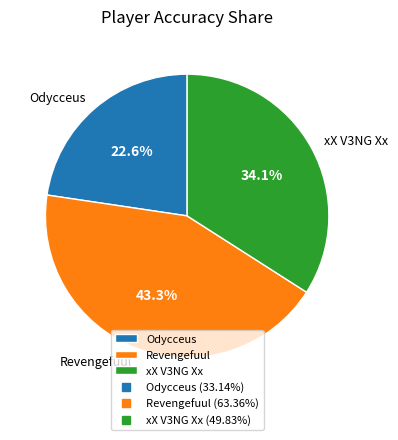

The xX V3NG Xx slice represents 34% of the pie. True or false?

True